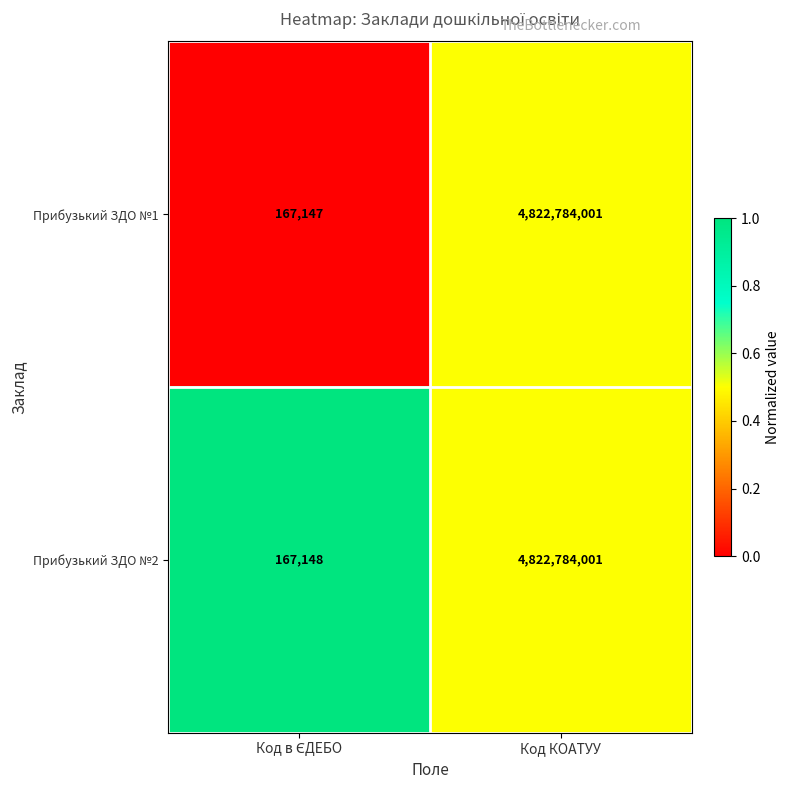

At which category is the sum across all series the highest?

Код КОАТУУ